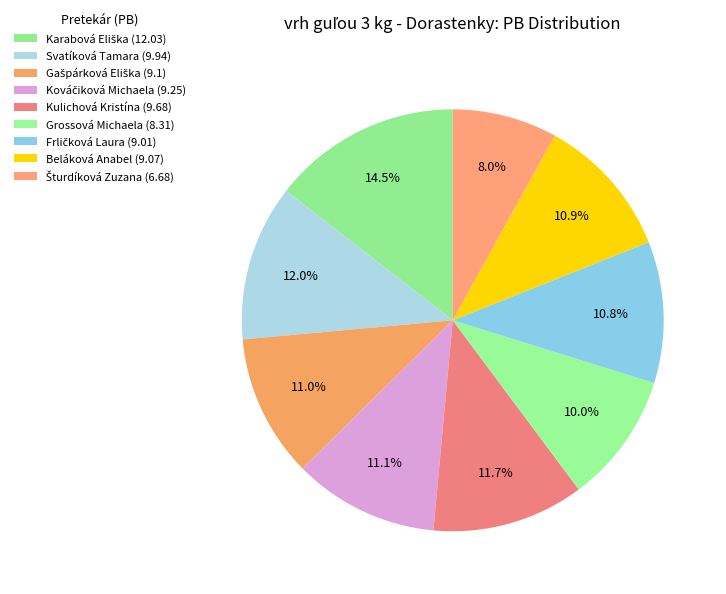

Approximately how many times larger is the value at Gašpárková Eliška compared to Grossová Michaela?

1.1